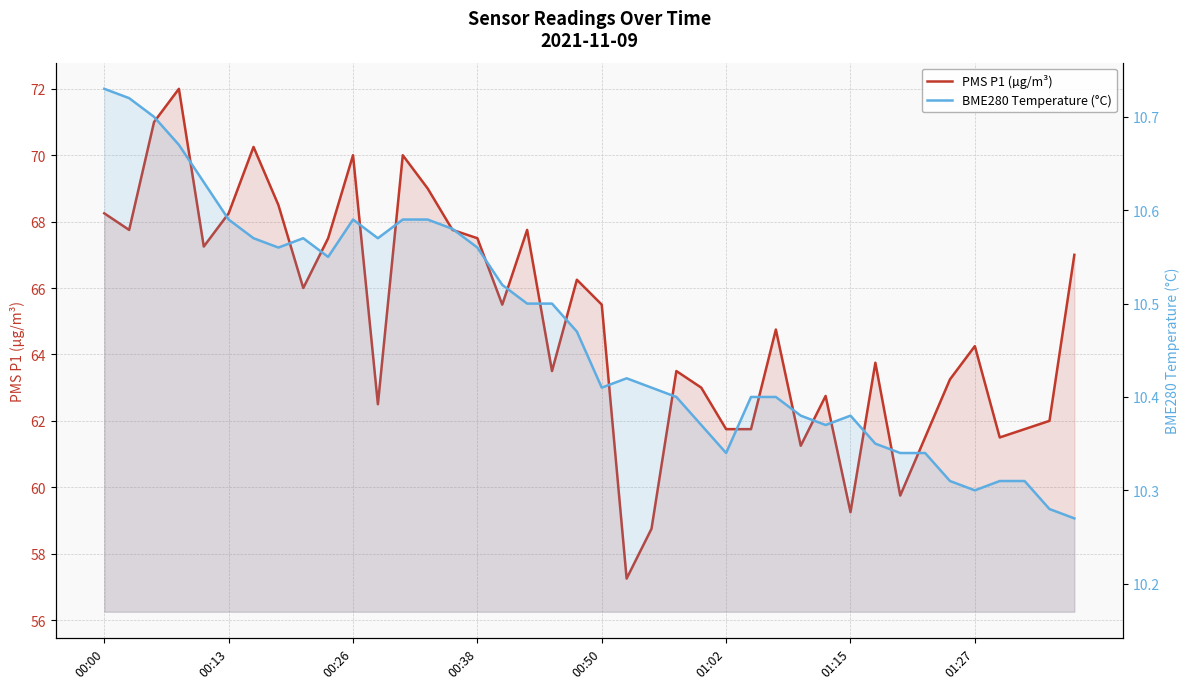

List the series in order of their overall mean, lowest first.

BME280 Temperature (°C), PMS P1 (µg/m³)